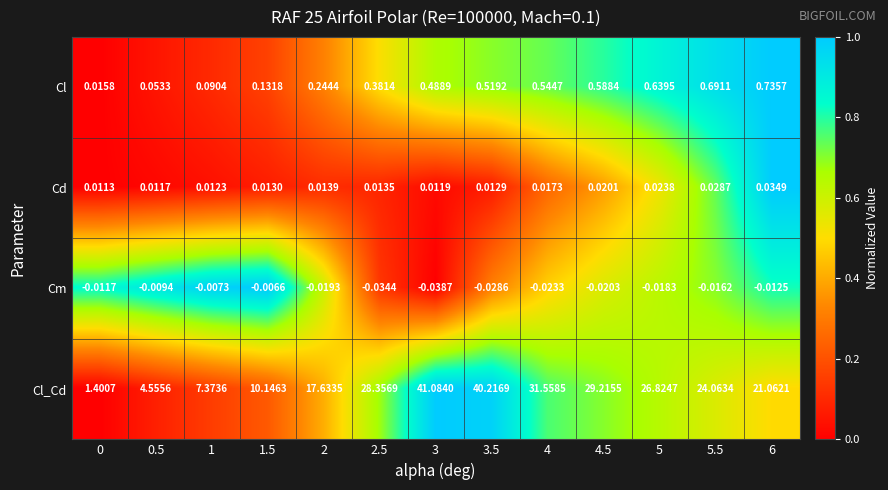

How many data points does each series have?

13